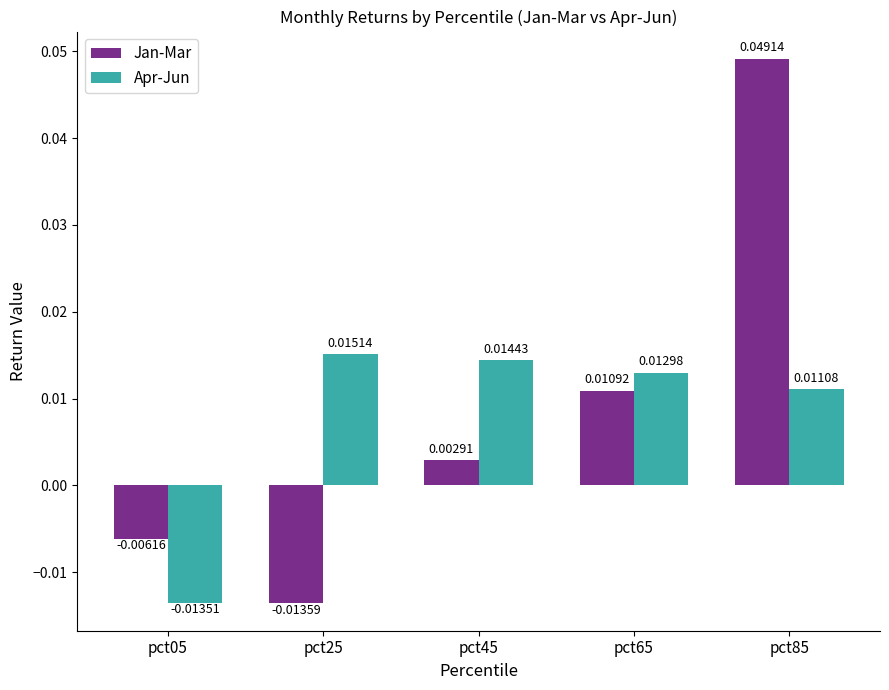

Where does the Jan-Mar series first go above 0?

pct45